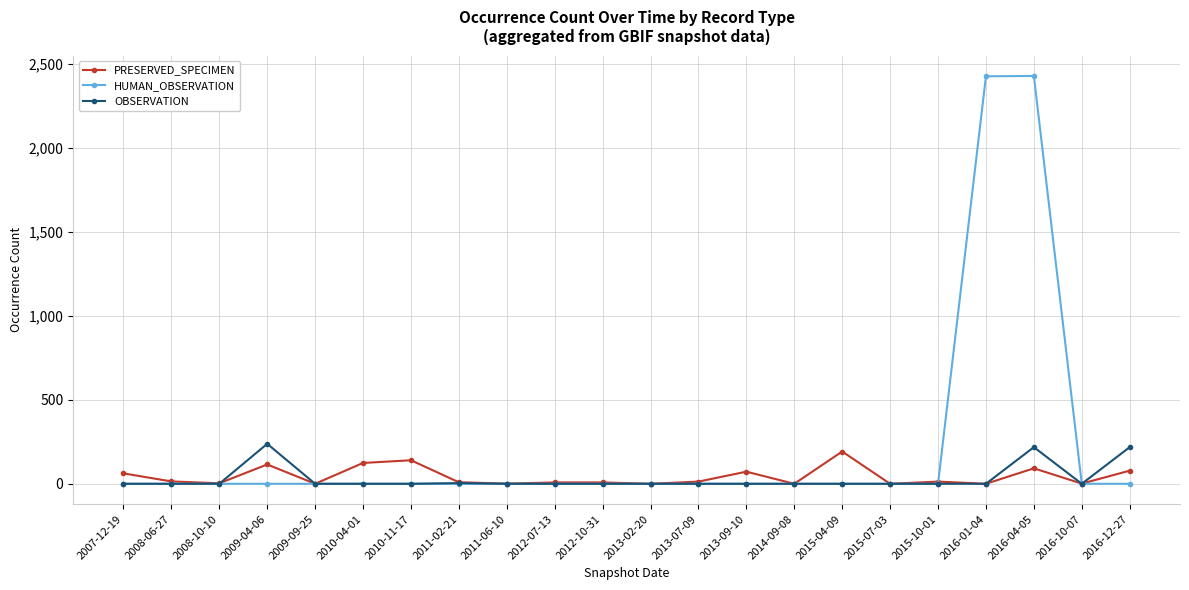

Is it true that HUMAN_OBSERVATION equals 938 at 2015-07-03?

False